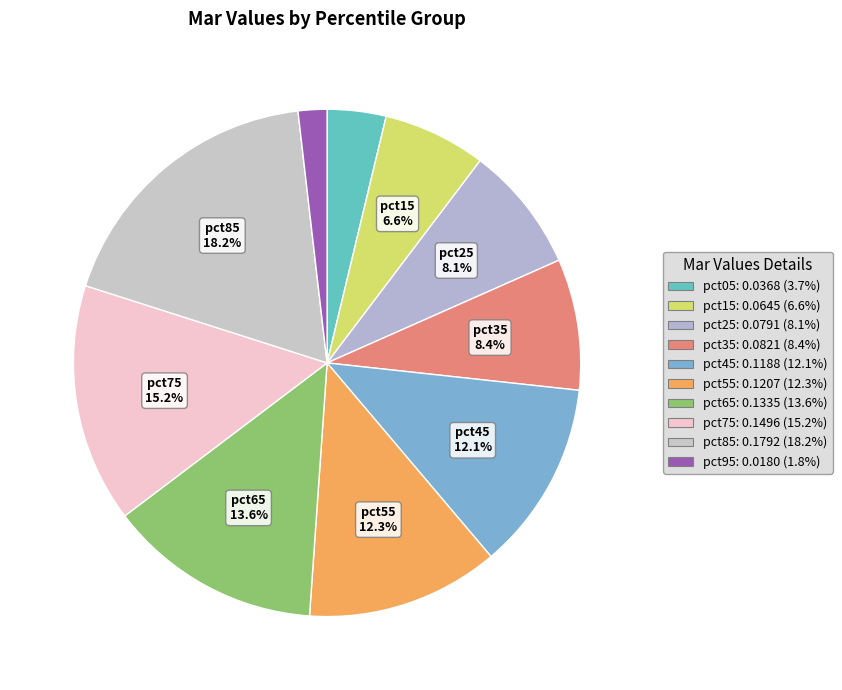

How many slices are in this pie chart?

10